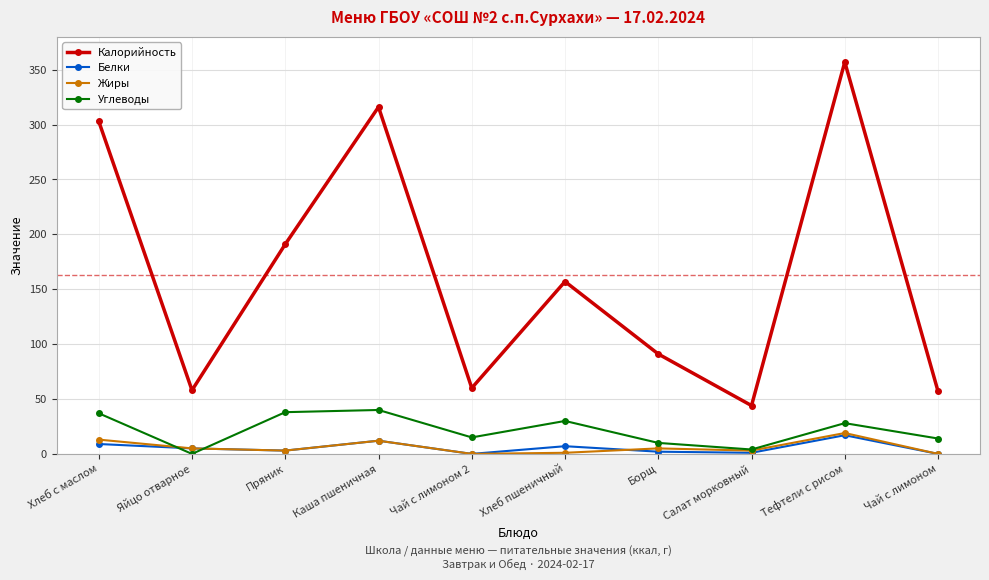

Where is the first local maximum for Жиры?

Каша пшеничная